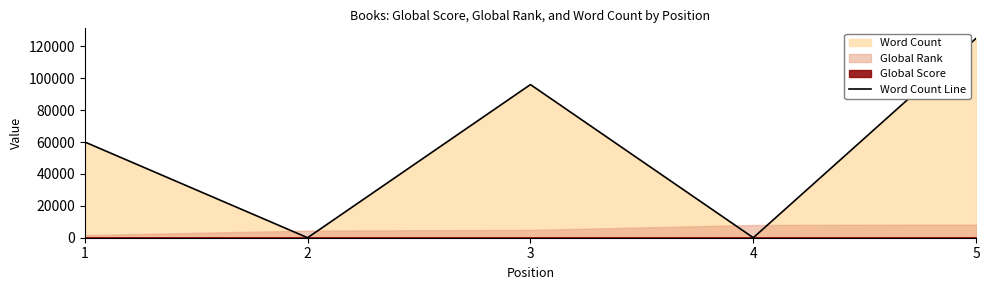

Does the chart display data point markers on the line(s)?

No